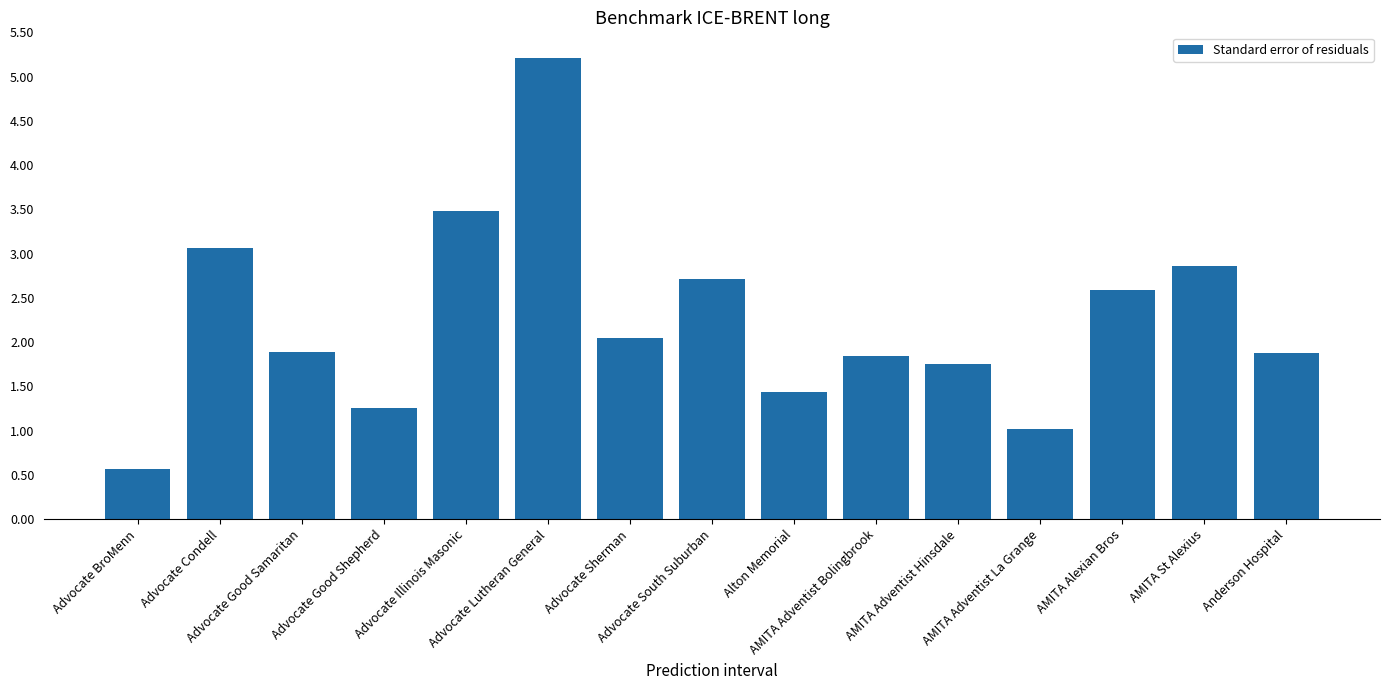

Are the bars horizontal?

No